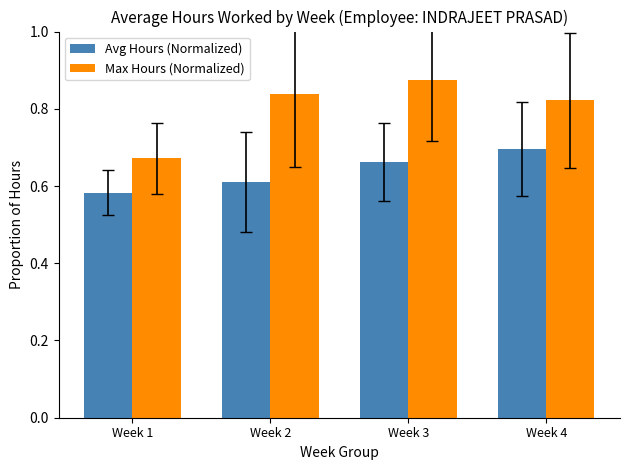

At which category is the sum across all series the highest?

Week 3